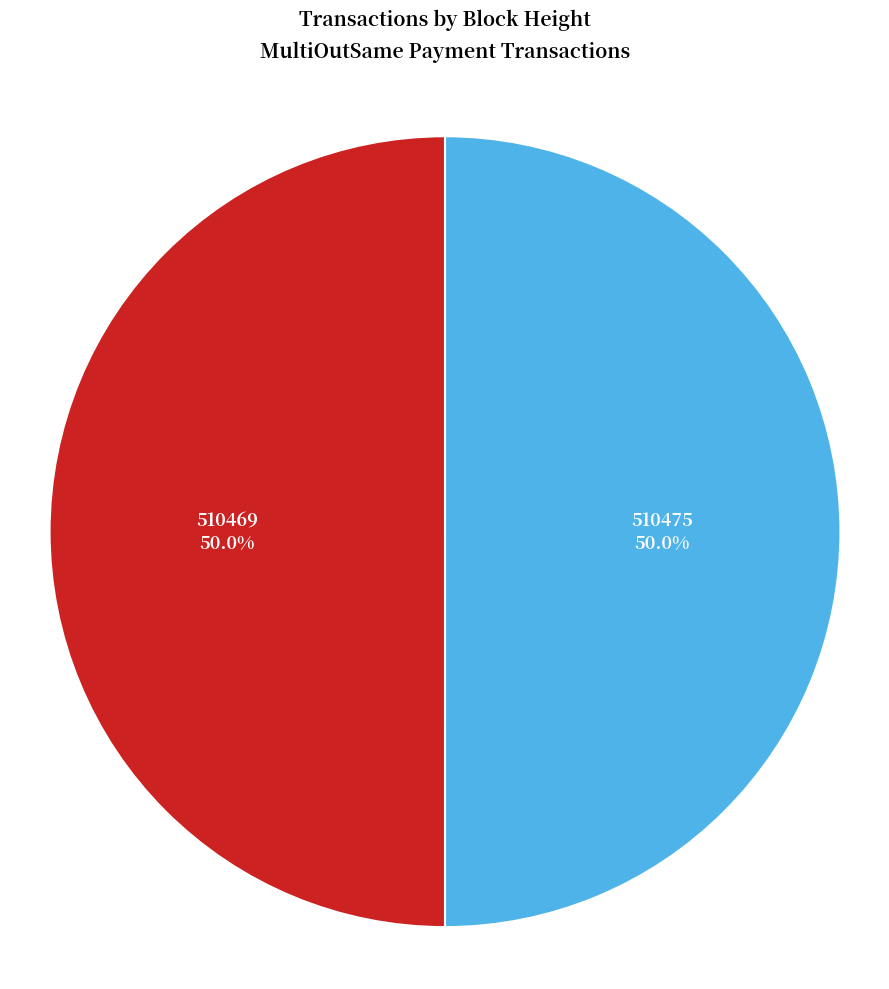

Approximately how many times larger is the value at 510475 compared to 510469?

1.0